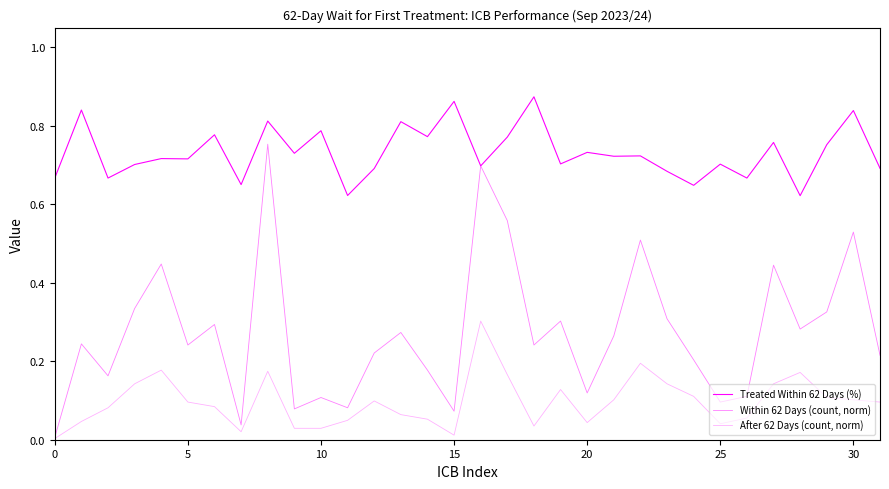

What is the maximum value for Treated Within 62 Days (%)?

0.9